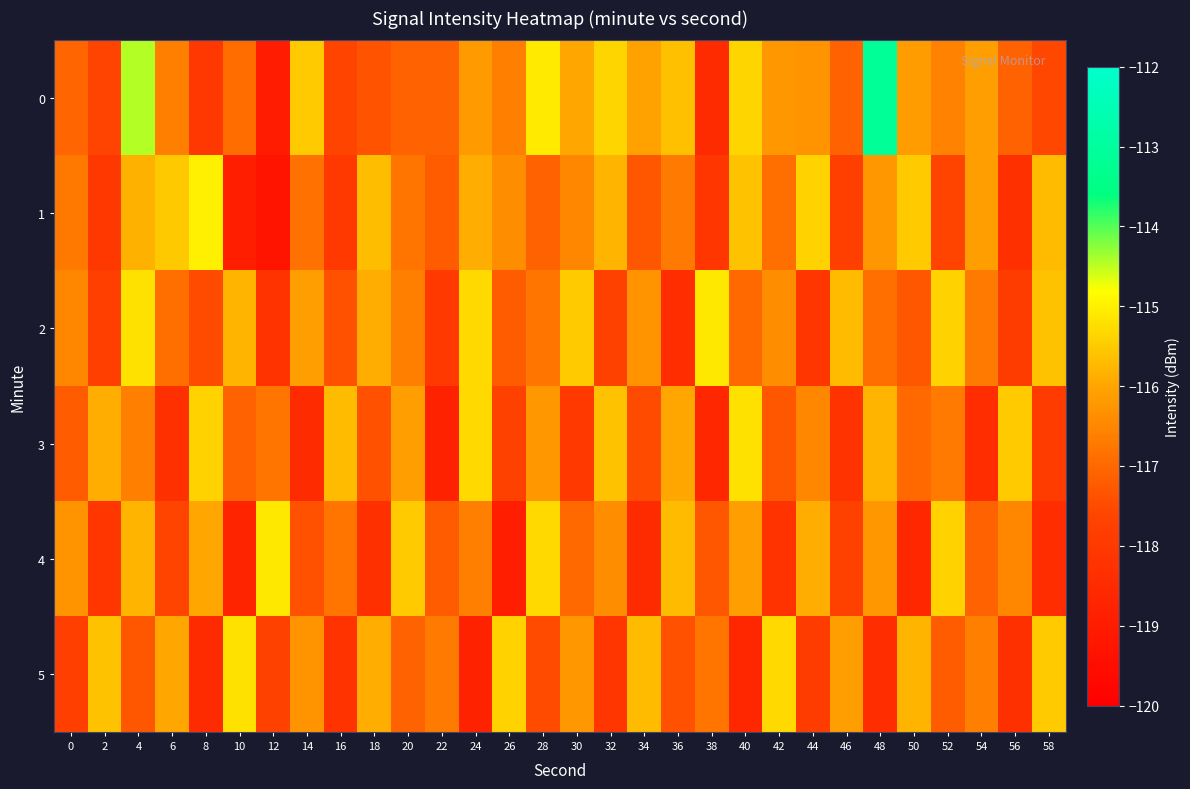

Count the number of data series in this chart.

6